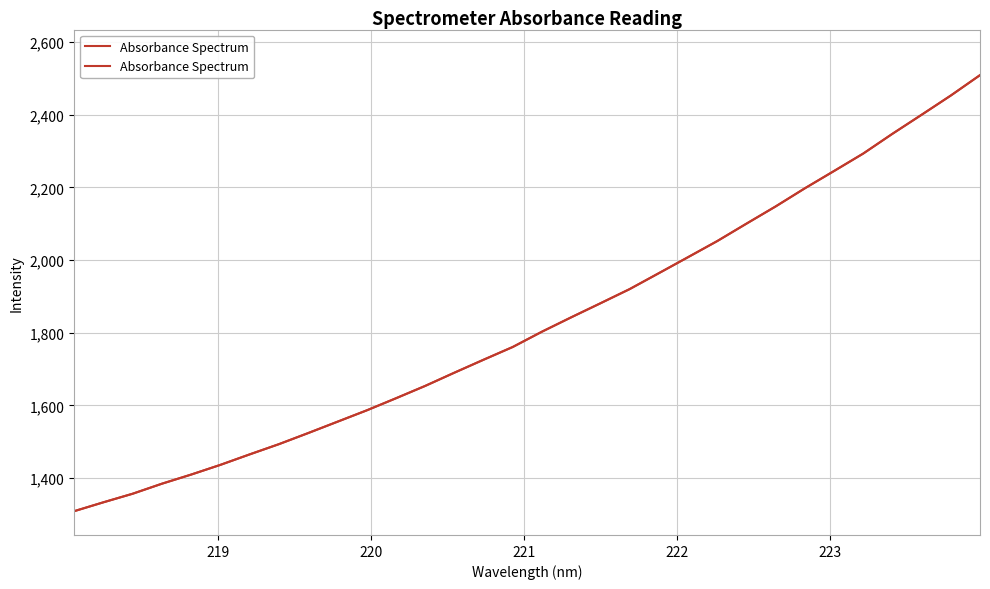

The value at 220 is 2381.6. True or false?

False